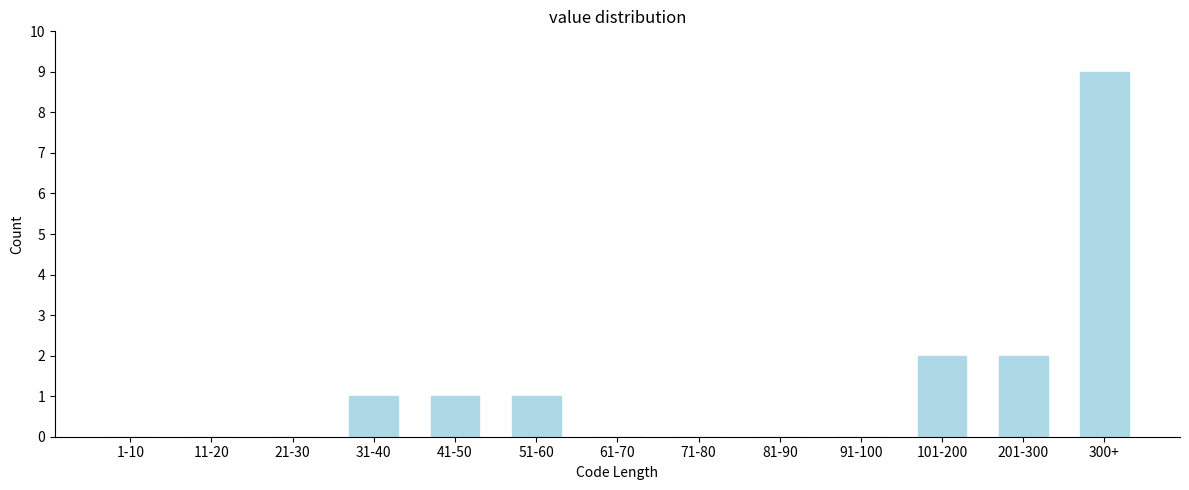

Reading left to right, what are all the values shown in this chart?

1-10=0	11-20=0	21-30=0	31-40=1	41-50=1	51-60=1	61-70=0	71-80=0	81-90=0	91-100=0	101-200=2	201-300=2	300+=9